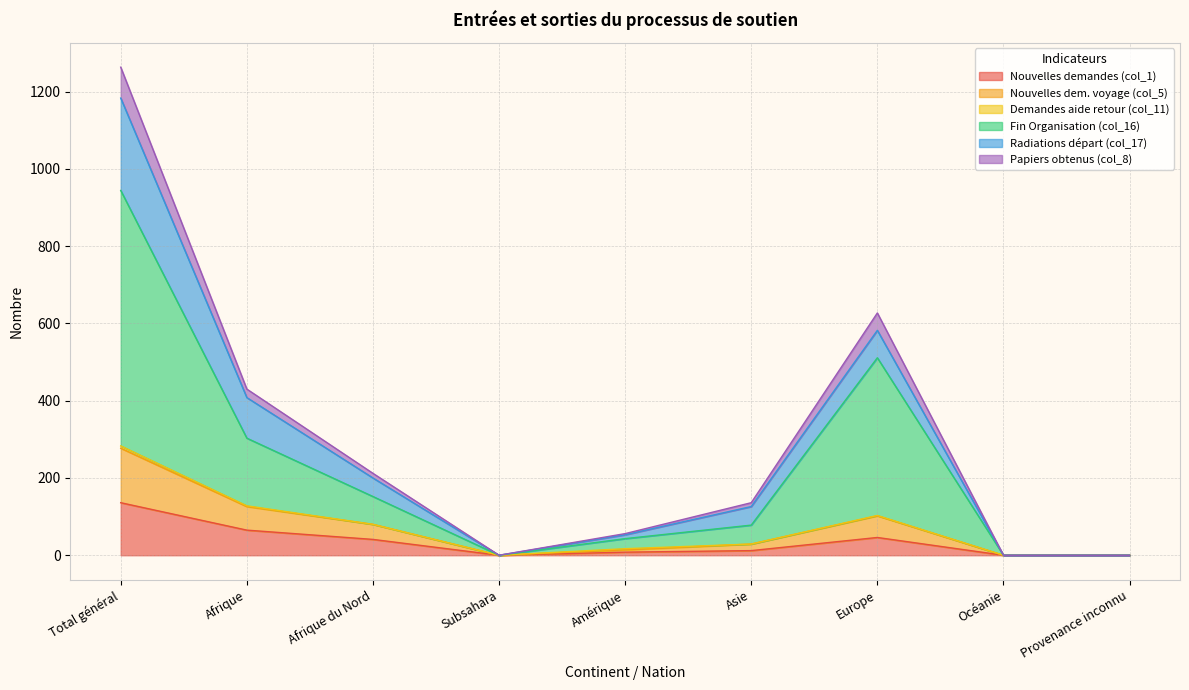

What is the value of the Nouvelles demandes (col_1) point at the 3rd from the left?

41